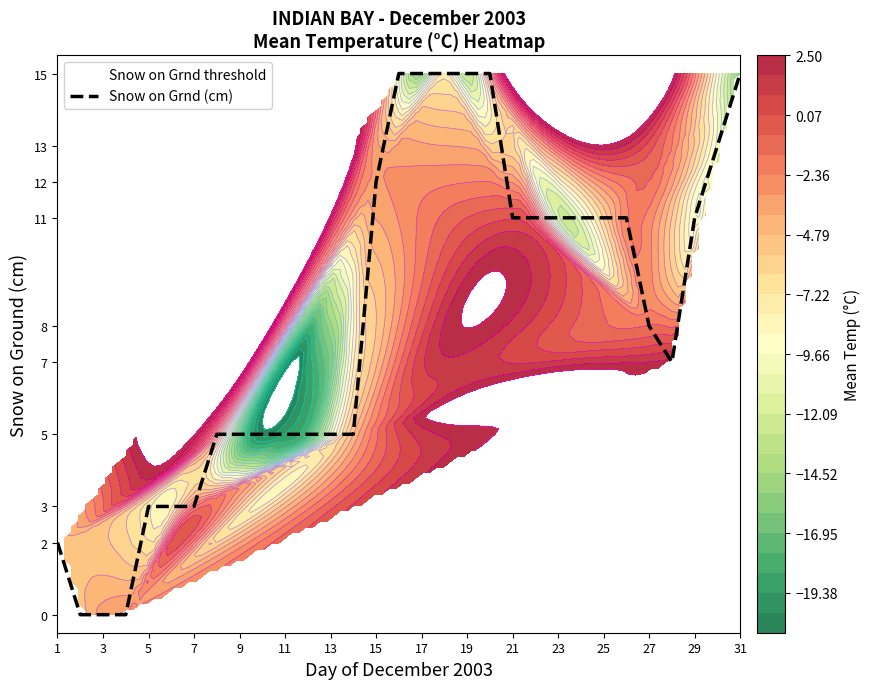

What is the difference between the maximum and minimum values in the Snow on Grnd (cm) series?

15